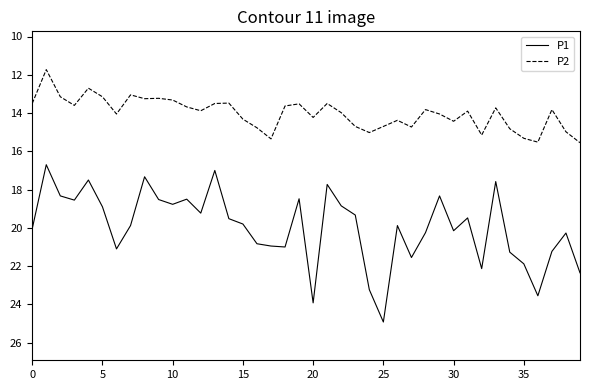

List the series in order of their overall mean, highest first.

P1, P2